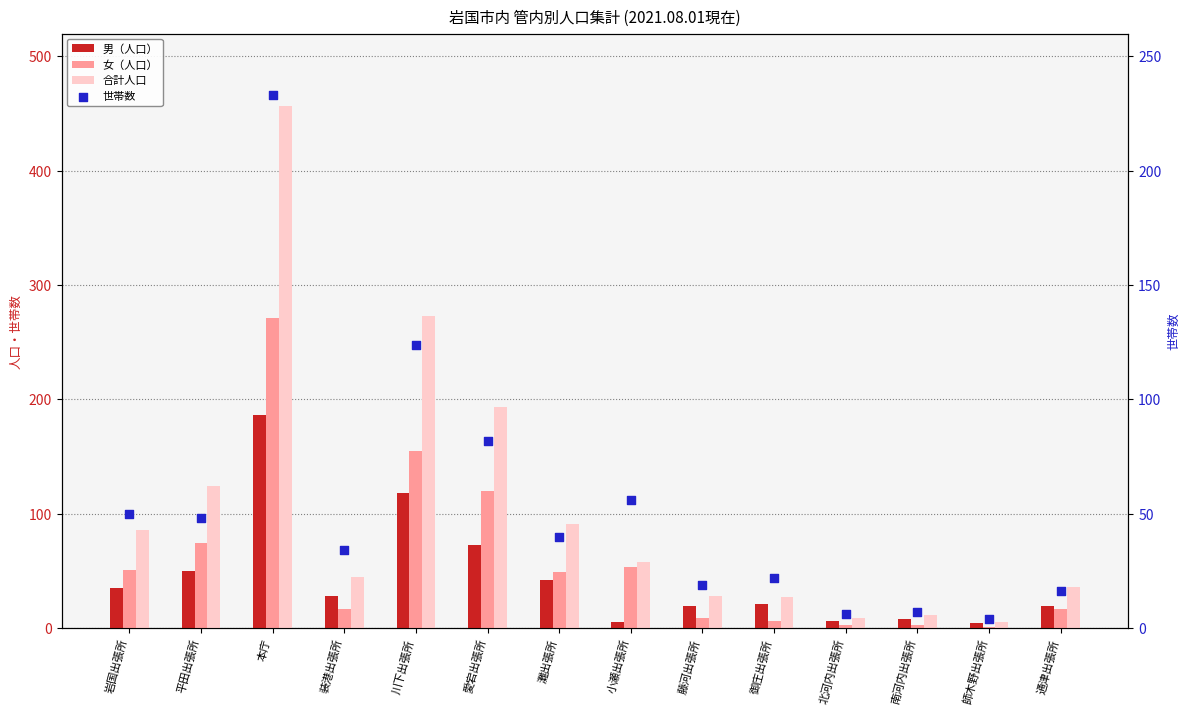

What is the total value across all series at 岩国出張所?

222